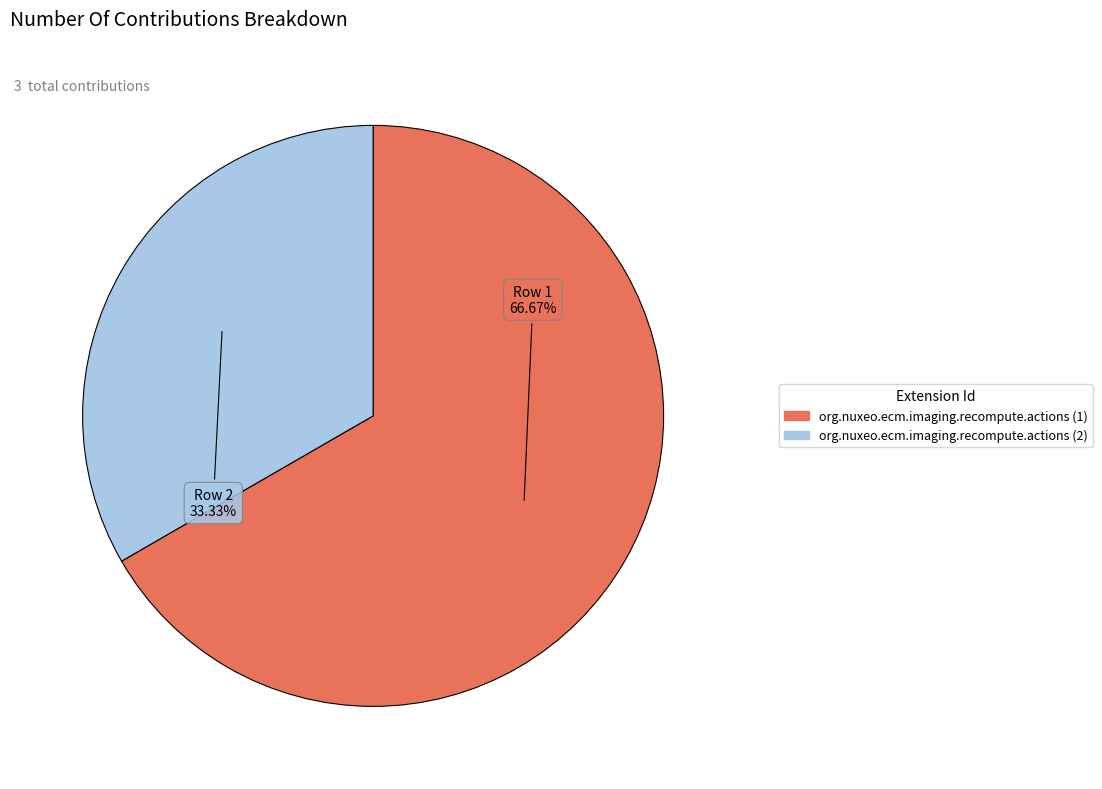

To the nearest percent, what percentage of the pie is org.nuxeo.ecm.imaging.recompute.actions (2)?

33%